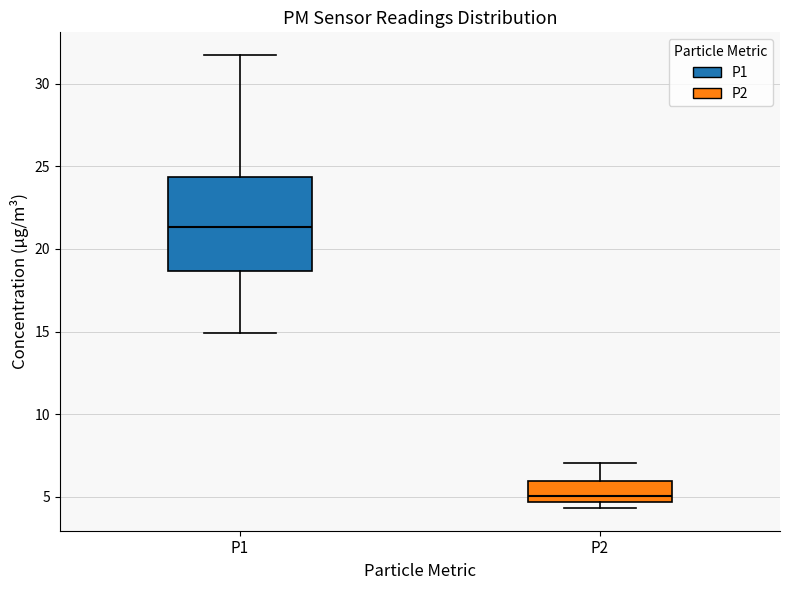

Which box has the highest median line?

P1